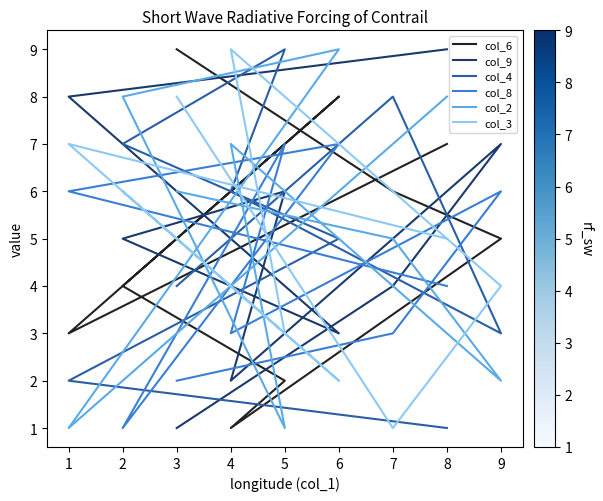

Rank the series by their maximum value, from lowest to highest.

col_8, col_6, col_9, col_4, col_2, col_3